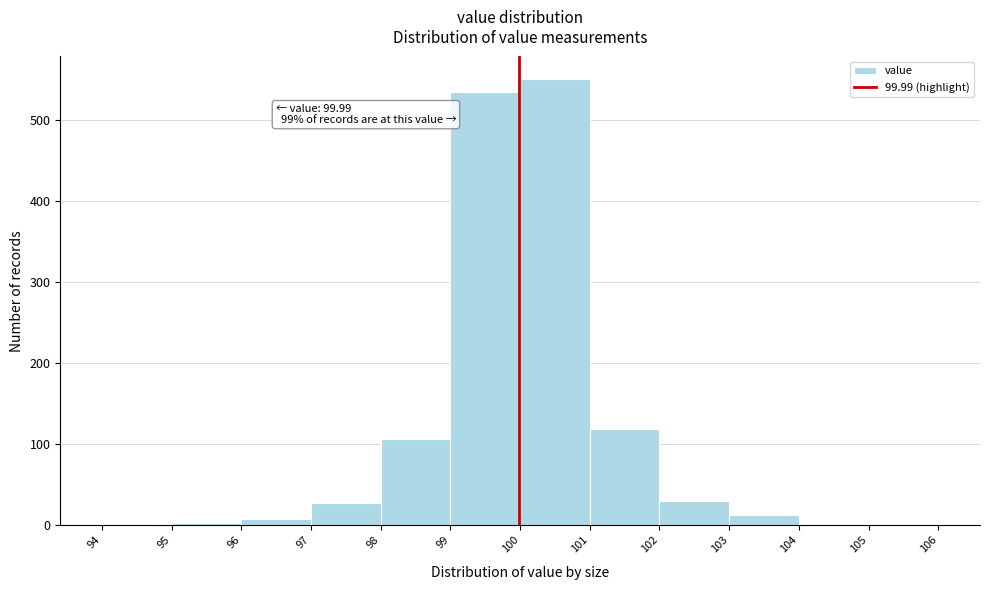

Over which range of the x-axis is the bar tallest?

100 to 101